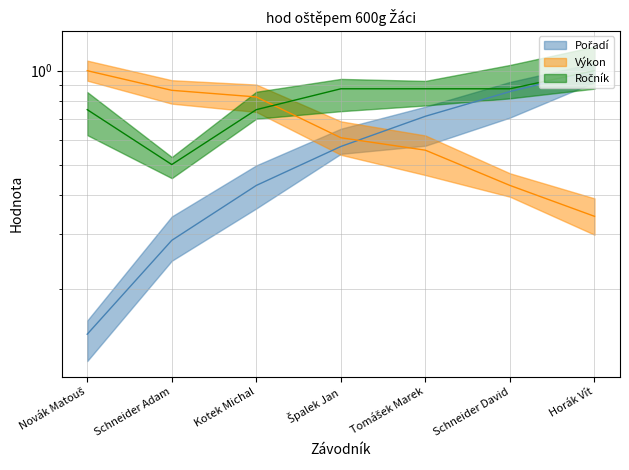

The Ročník series shows 0.9 at Špalek Jan. True or false?

True